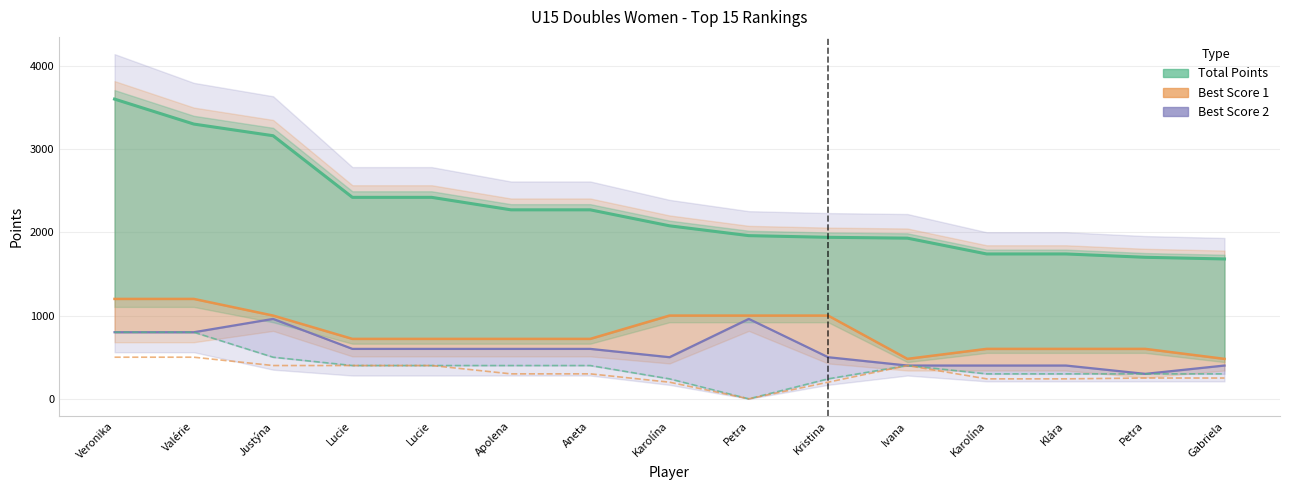

Which series changed the most between Petra and Karolína?

Best Score 2